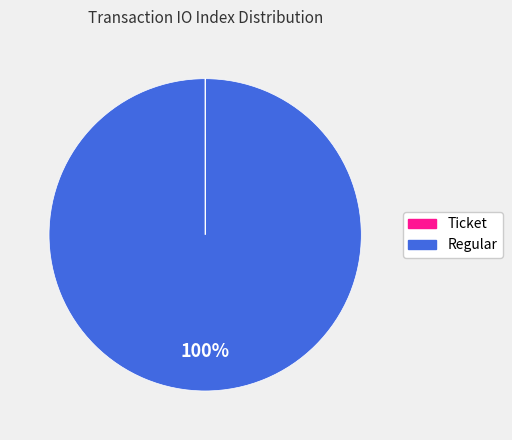

What is the largest slice in the pie chart?

Regular